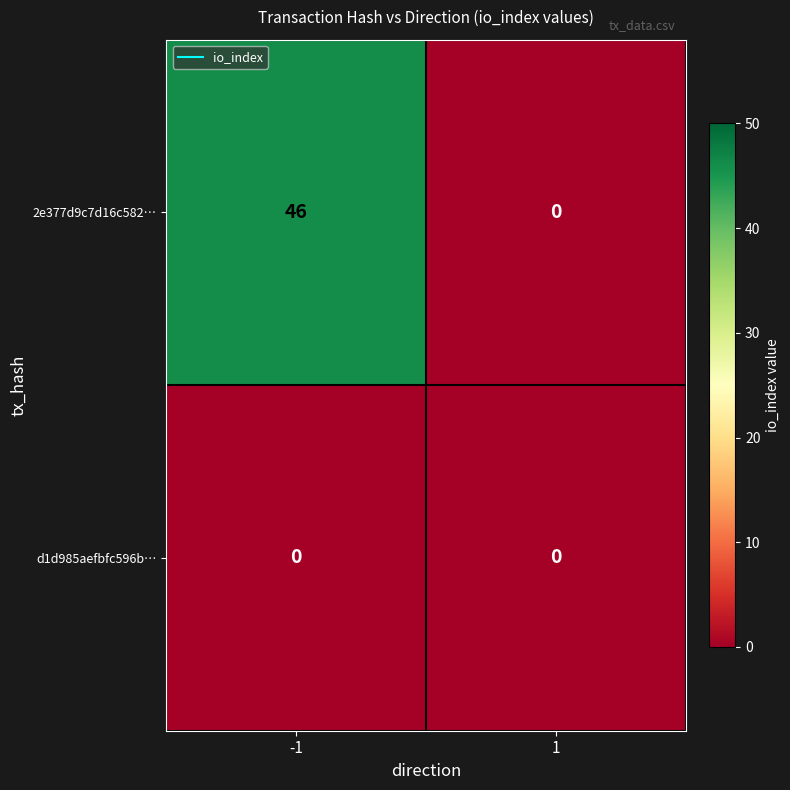

Reading right to left, what are all the values shown in this chart?

2e377d9c7d16c582…: 1=0	-1=46
d1d985aefbfc596b…: 1=0	-1=0